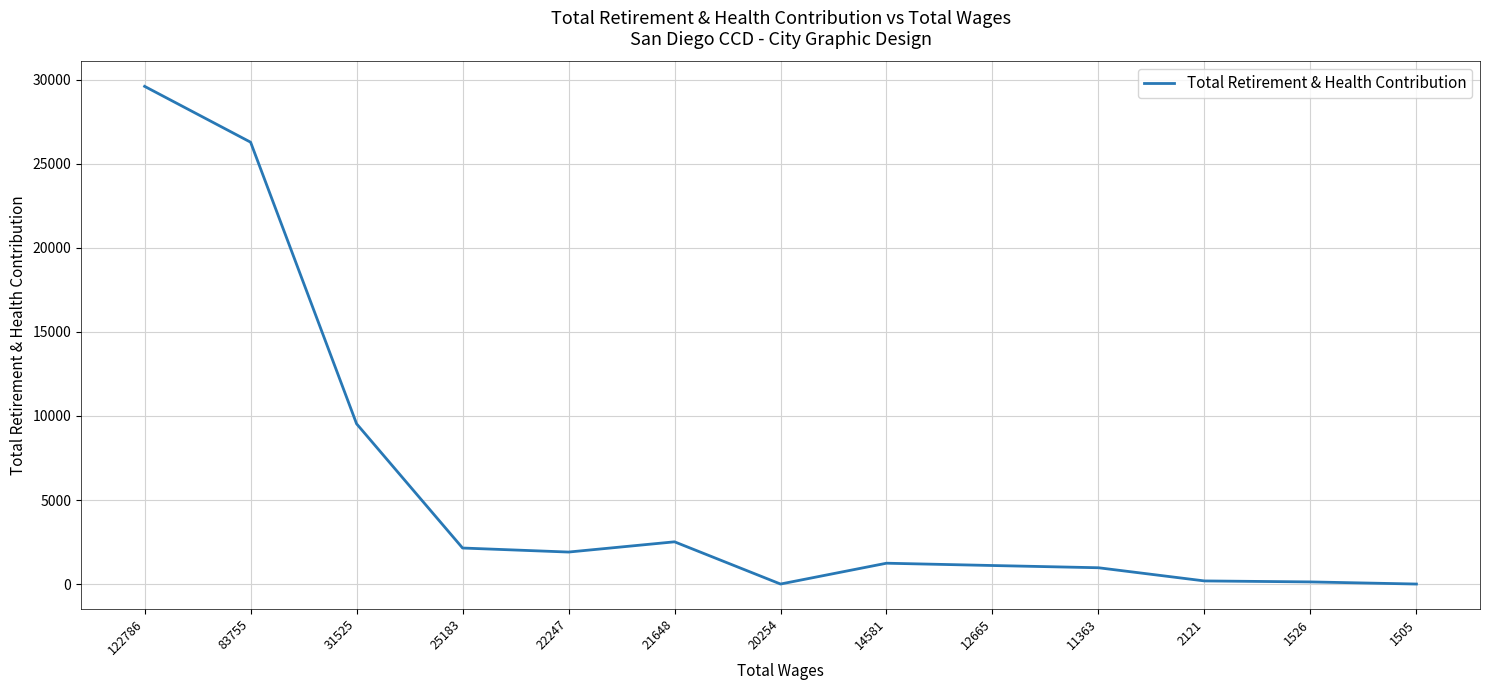

What is the sum of the values at 2121 and 1526?

311